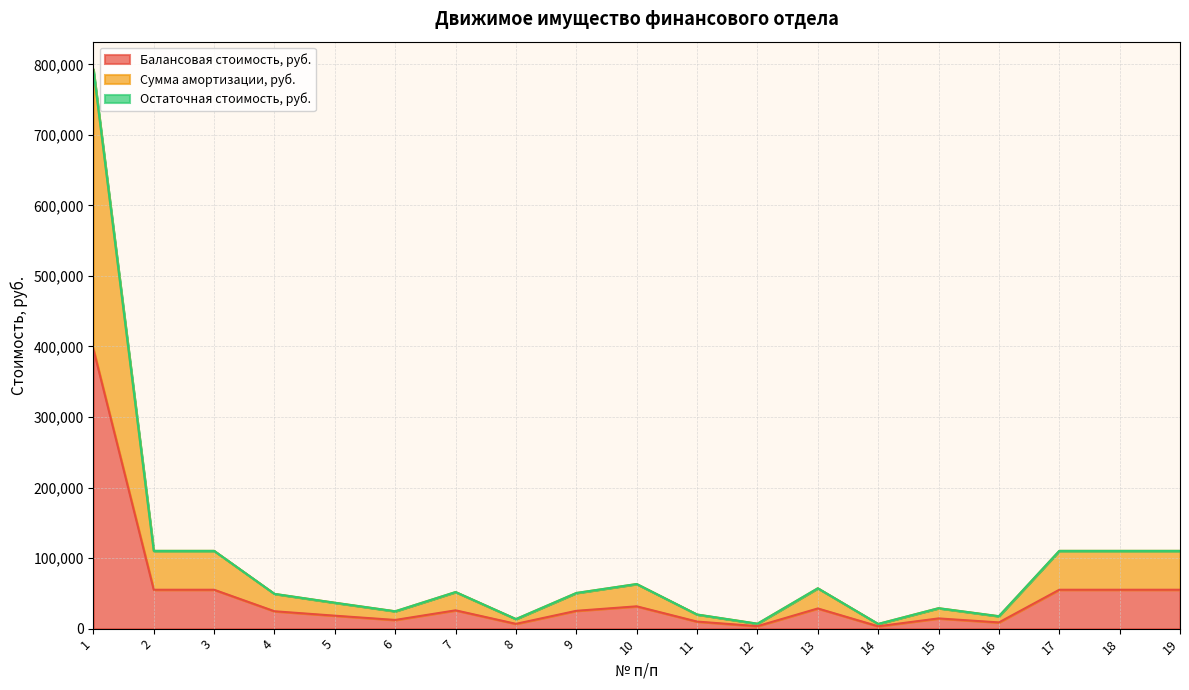

At which category does the chart reach its peak across all series?

1